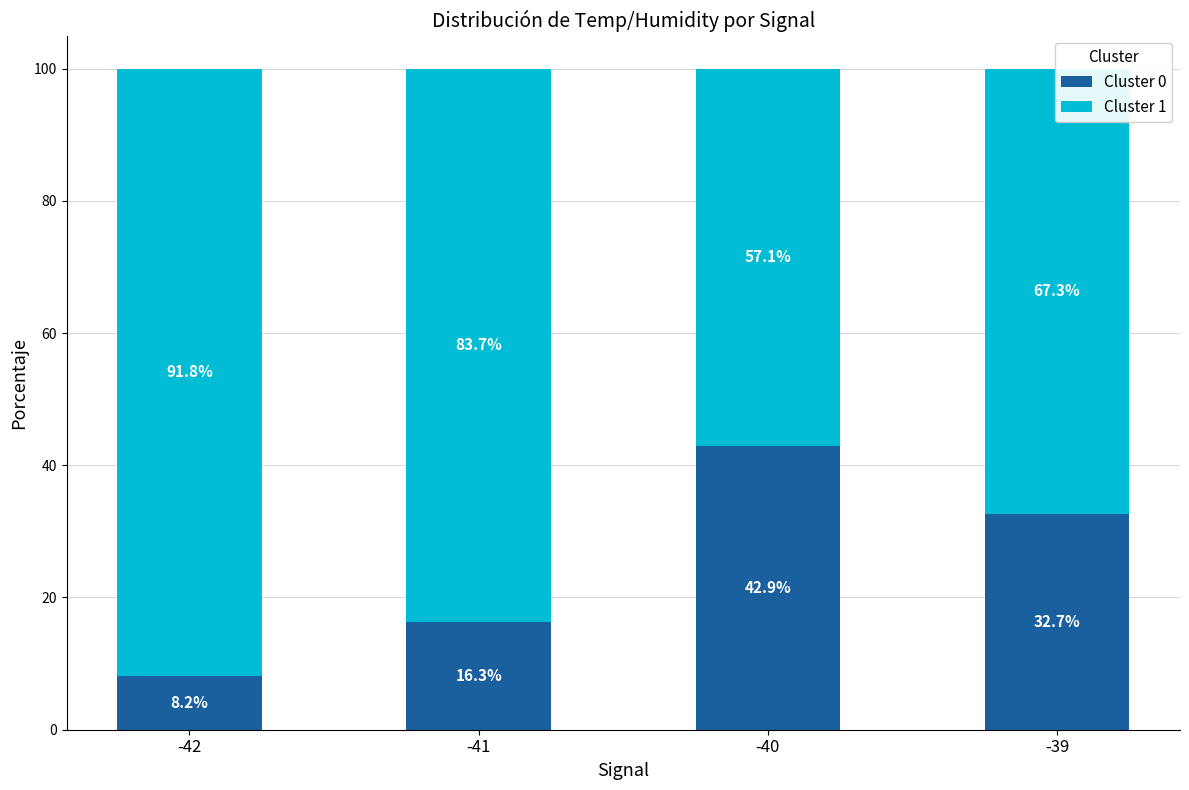

What is the highest value of the Cluster 0 series?

42.9